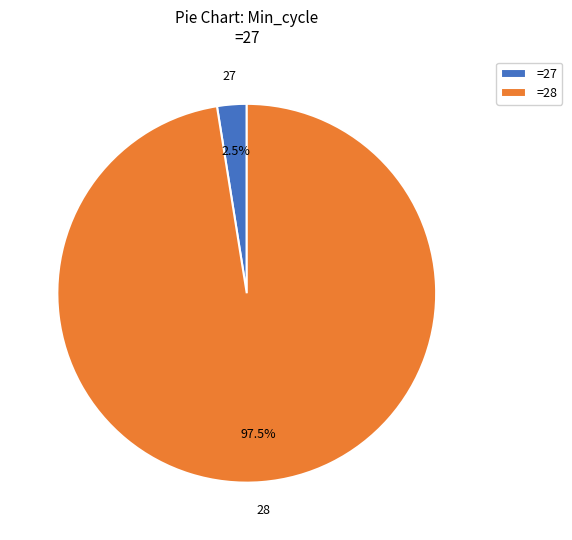

Rank the categories by value from lowest to highest.

=27, =28